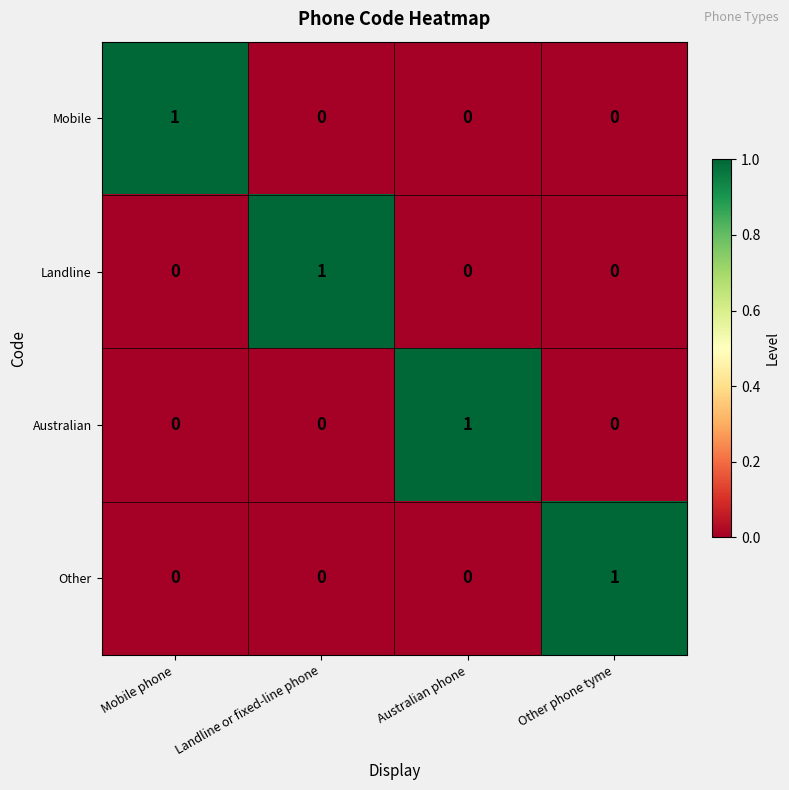

Is it true that Mobile equals 0 at Landline or fixed-line phone?

True